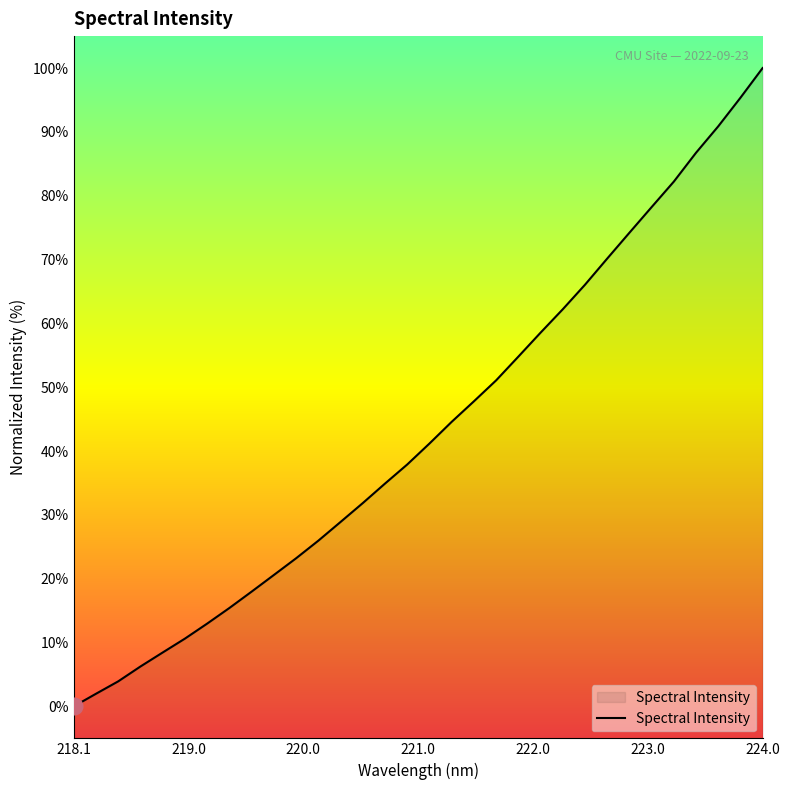

What is the greatest value displayed?

100.0